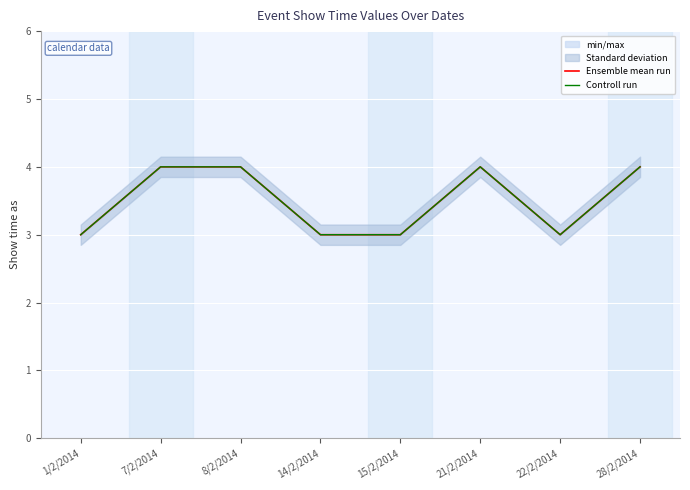

Read the Ensemble mean run value at 21/2/2014.

4